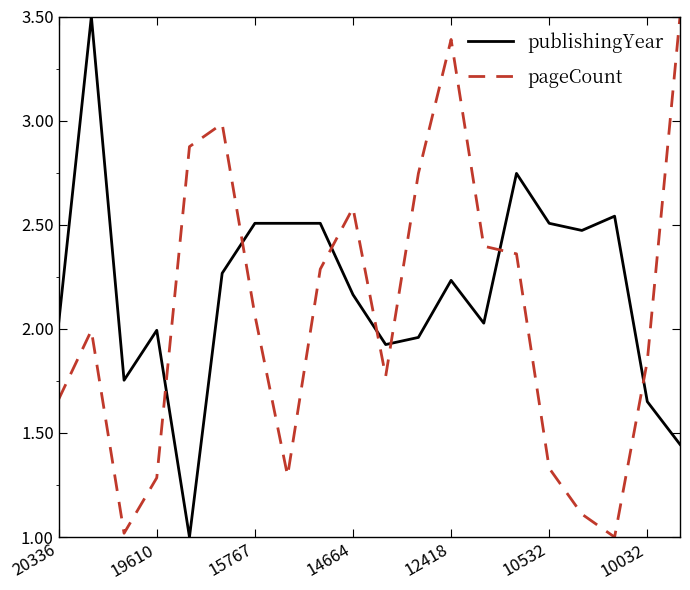

What is the smallest value displayed?

1.0